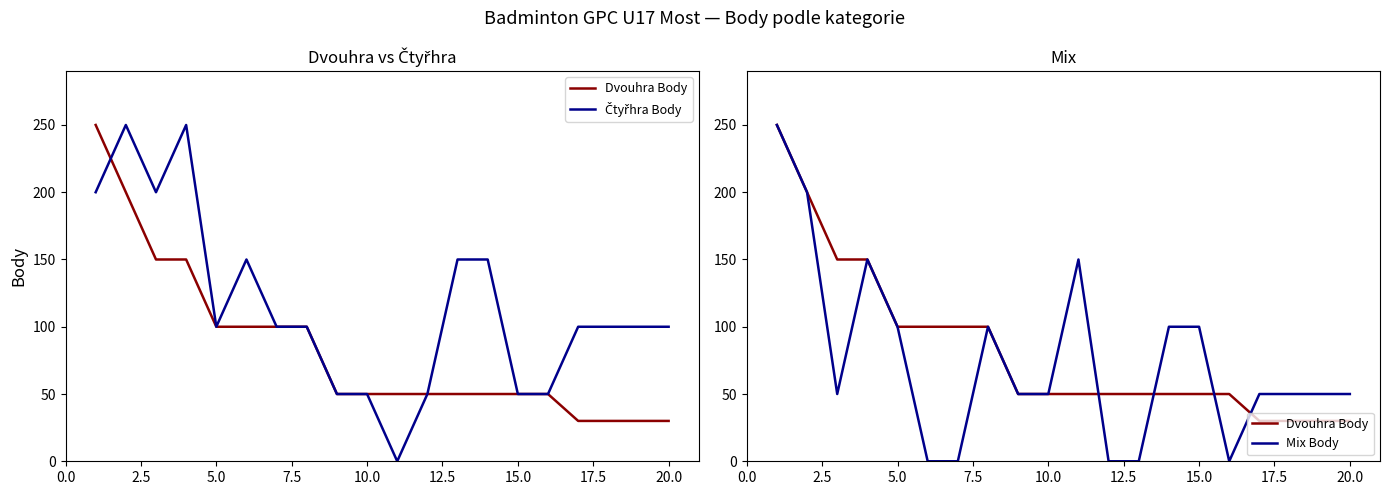

The value of Dvouhra Body at 5.0 is 31. True or false?

False